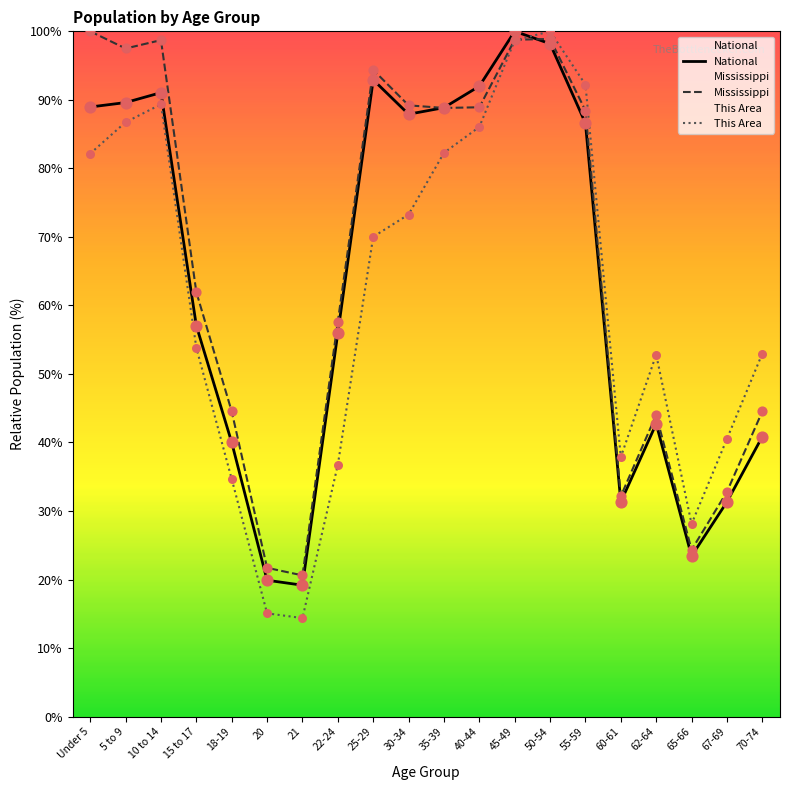

At which category is the sum across all series the highest?

45-49